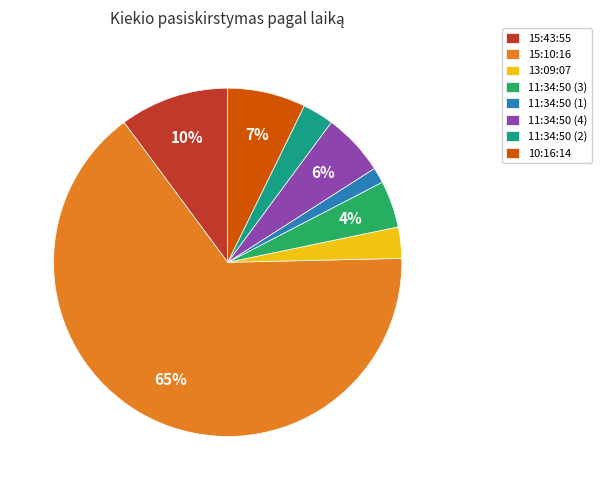

Which slice is the smallest?

11:34:50 (1)